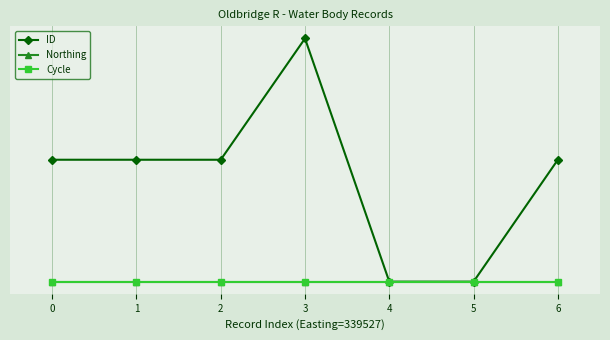

Is this an area chart (filled region under the line)?

No